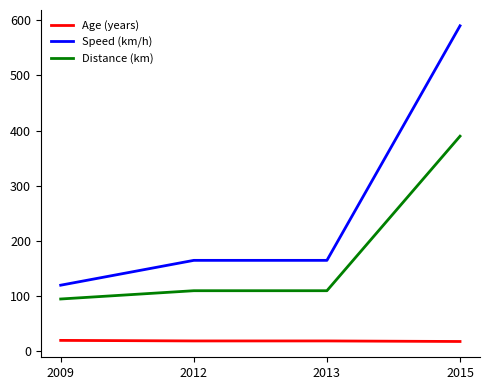

True or false: Age (years) and Speed (km/h) intersect in this chart.

False